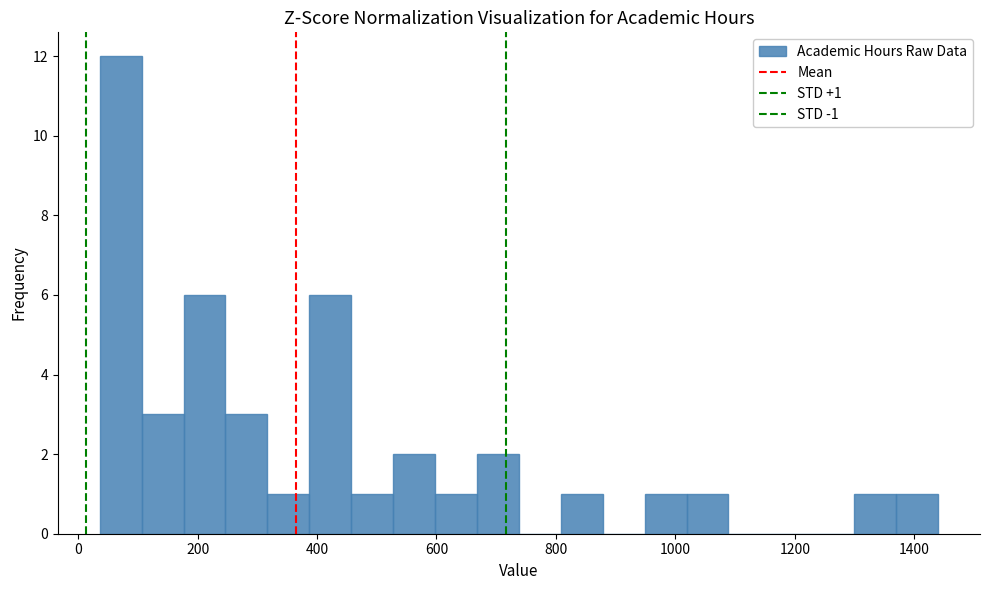

Read against the x-axis, roughly where is the centre of the tallest bar?

80